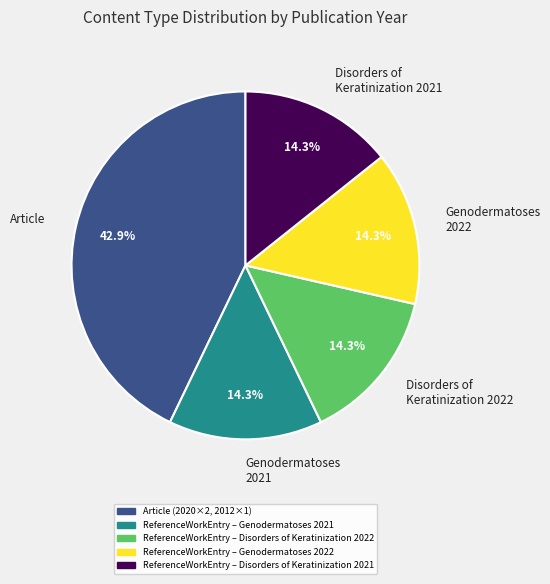

What is the total percentage of Disorders of Keratinization 2022 and Genodermatoses 2022?

28.6%